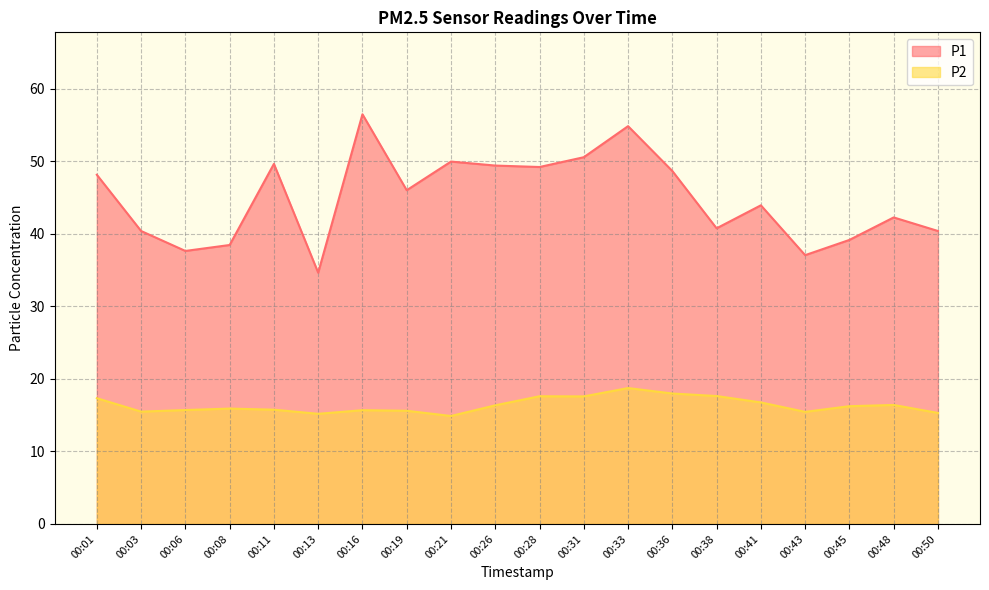

How many interior local valleys does the P2 series have?

5